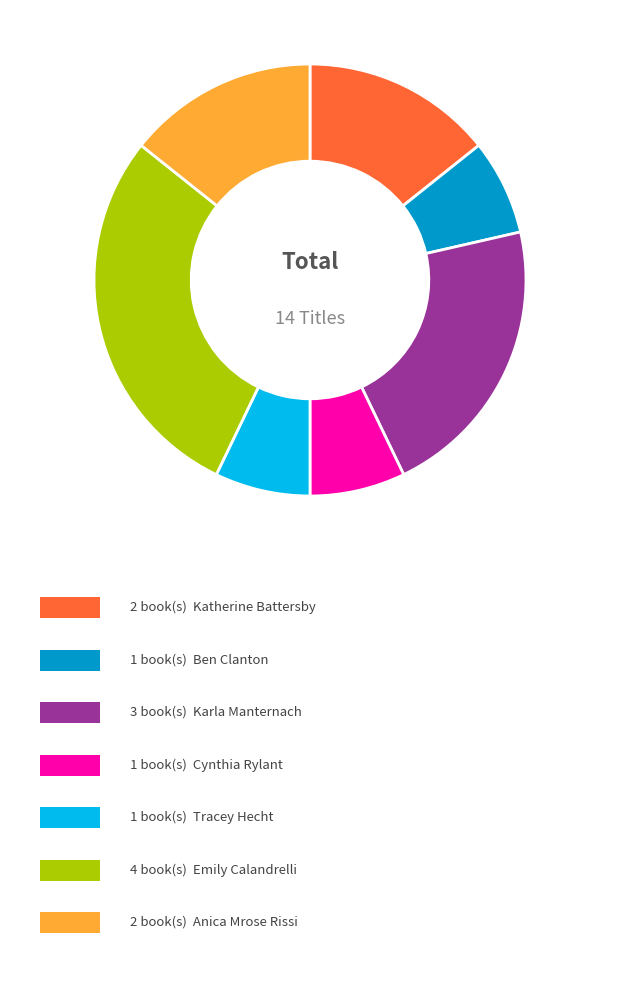

Does any single category account for the majority?

No